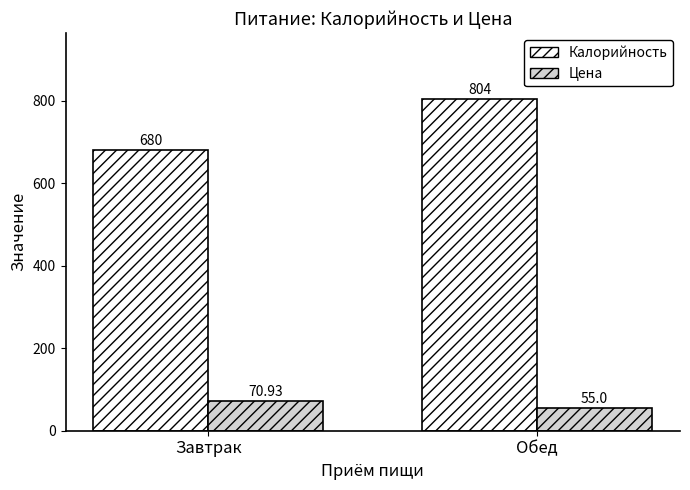

What position from the right is Завтрак?

2